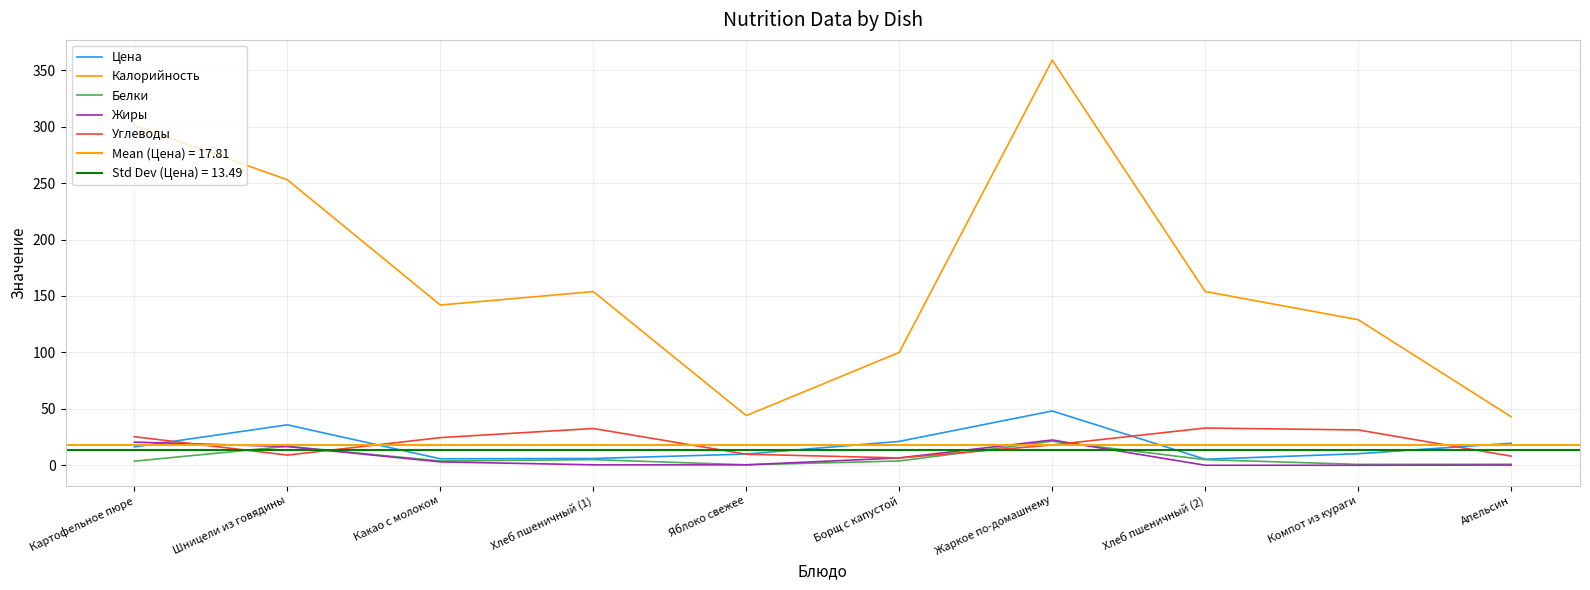

True or false: Жиры has more than 2 interior local peaks.

False